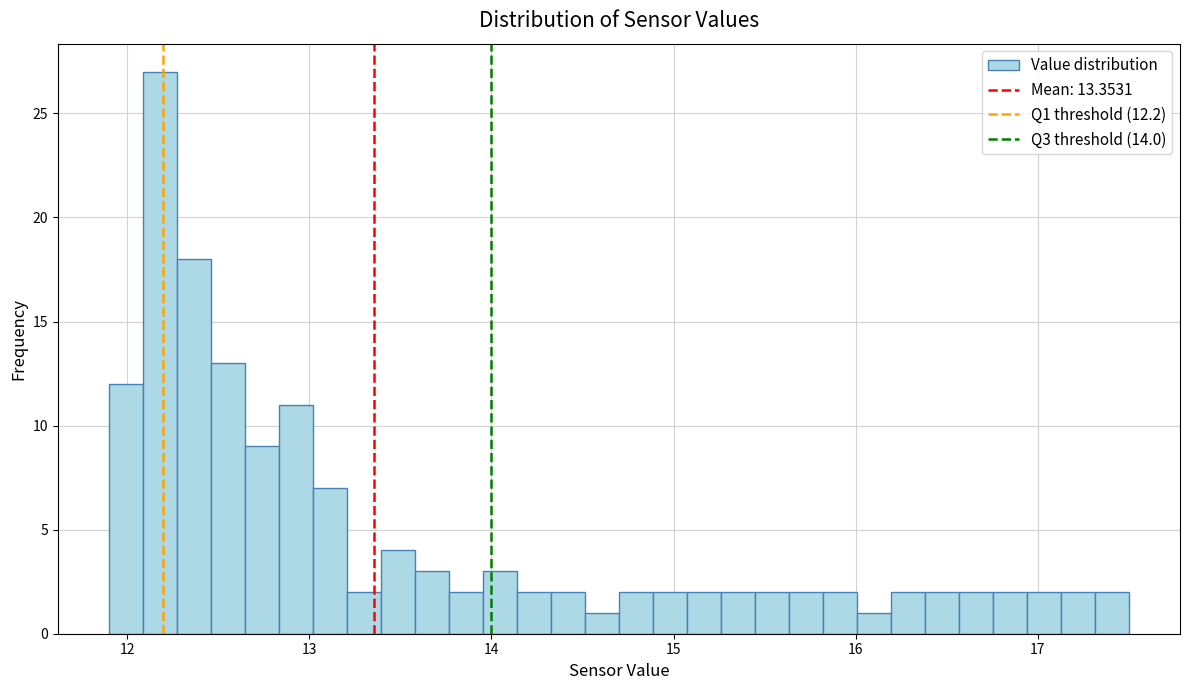

Read against the x-axis, roughly where is the centre of the tallest bar?

12.2